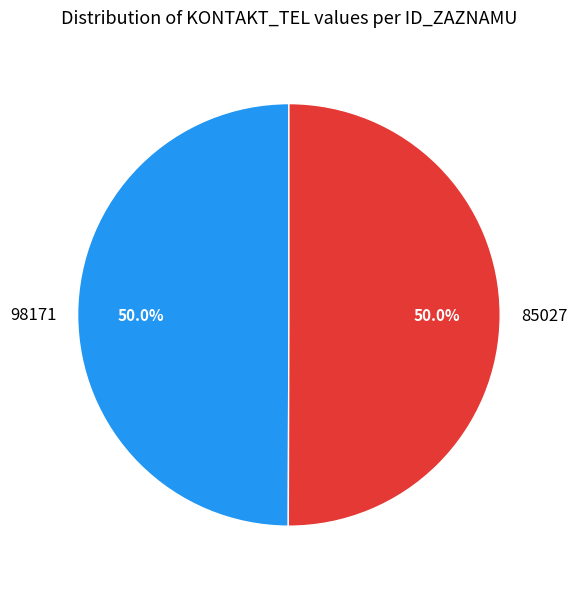

How much of the chart is everything except 98171?

50.0%